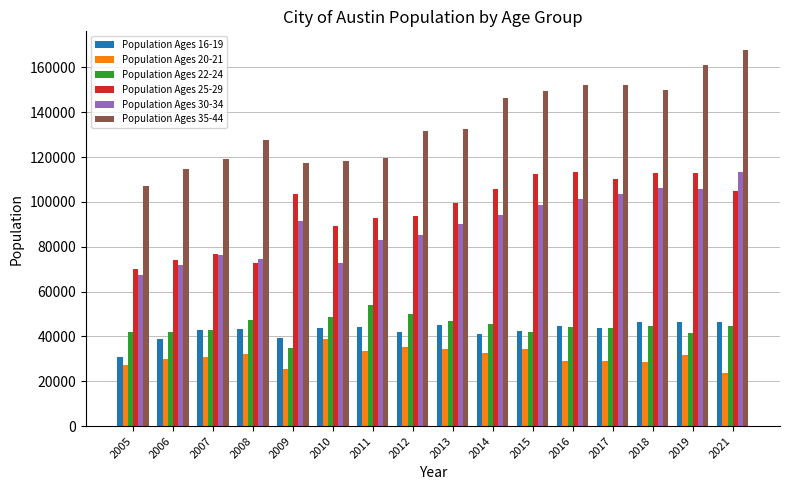

Is the value of Population Ages 22-24 at 2017 greater than the value of Population Ages 30-34 at 2014?

No